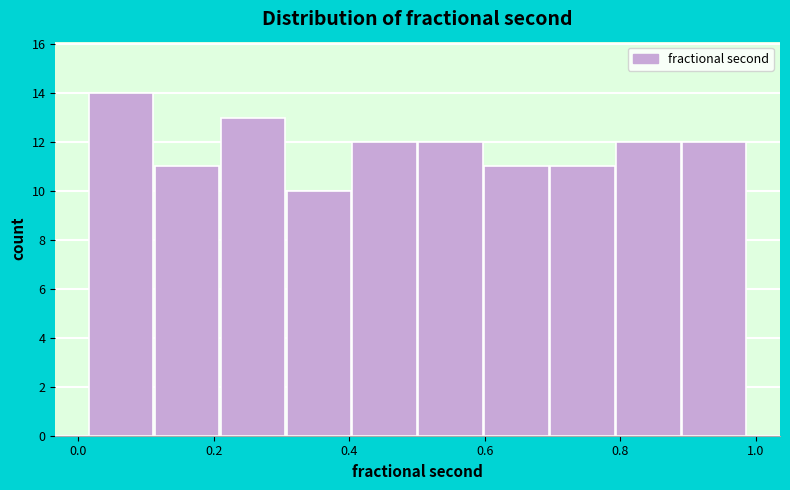

How tall is the bar that spans 0.12 to 0.20 on the x-axis? Neither the bar edges nor the heights are printed on the chart, so give them approximately, as read against the axes.

11